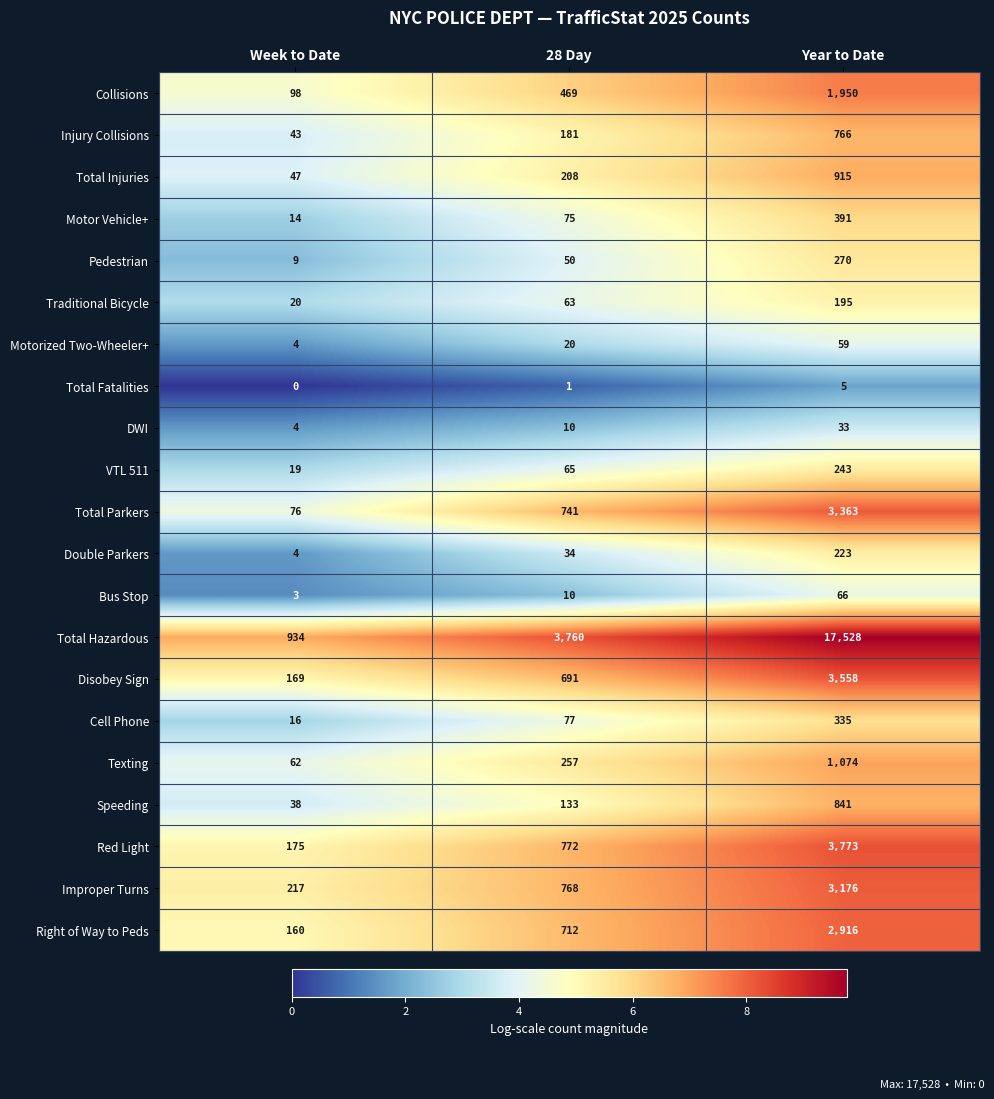

Which category has the lowest value in the Total Hazardous series?

Week to Date